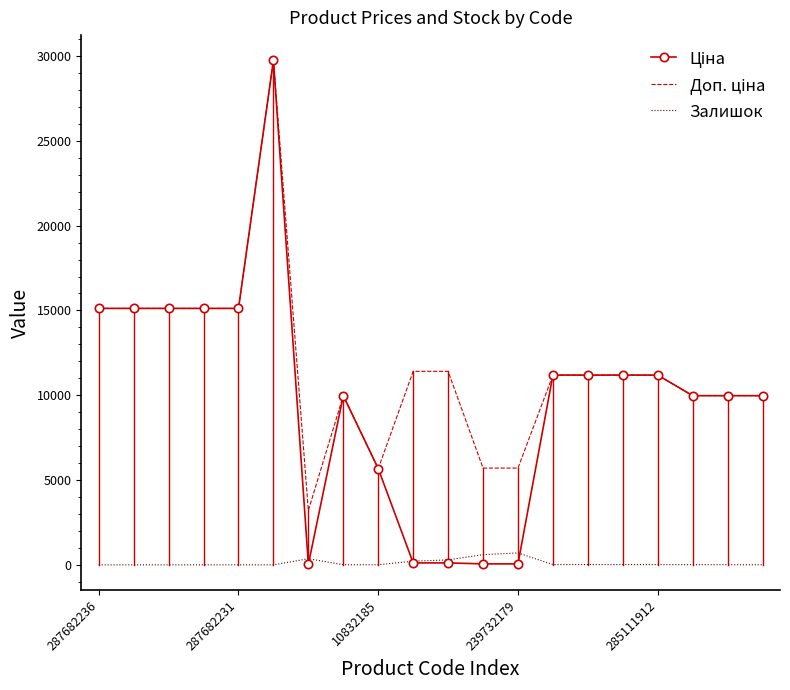

What is the maximum value for Залишок?

702.0